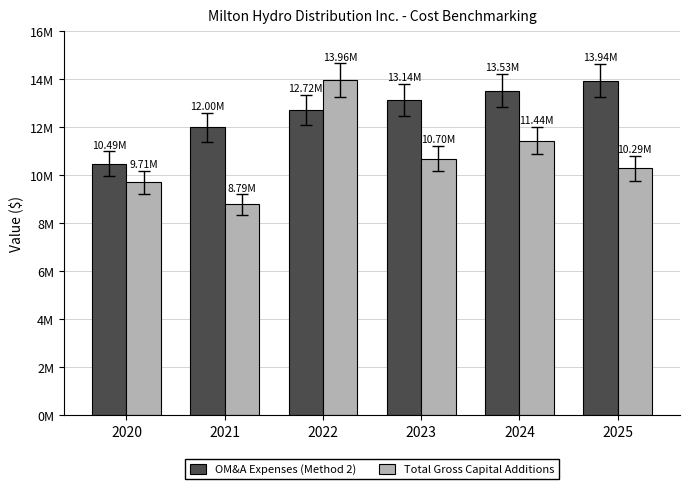

What is the sum of the Total Gross Capital Additions values at 2022 and 2021?

22751658.0